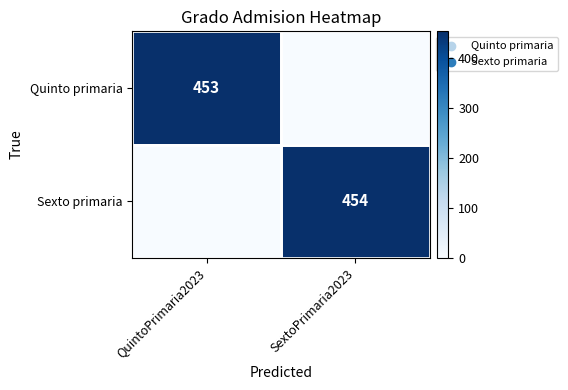

What is the total value across all series at QuintoPrimaria2023?

453